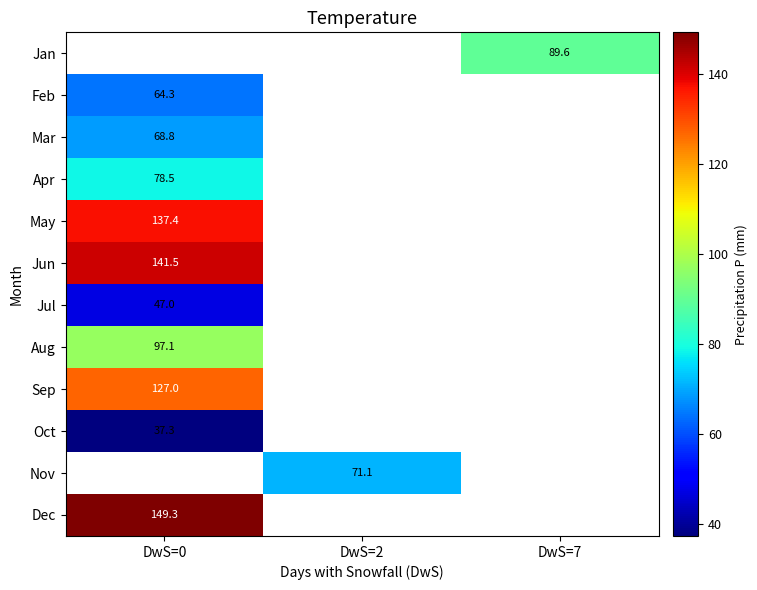

True or false: Apr has a value of 132.9 at DwS=0.

False